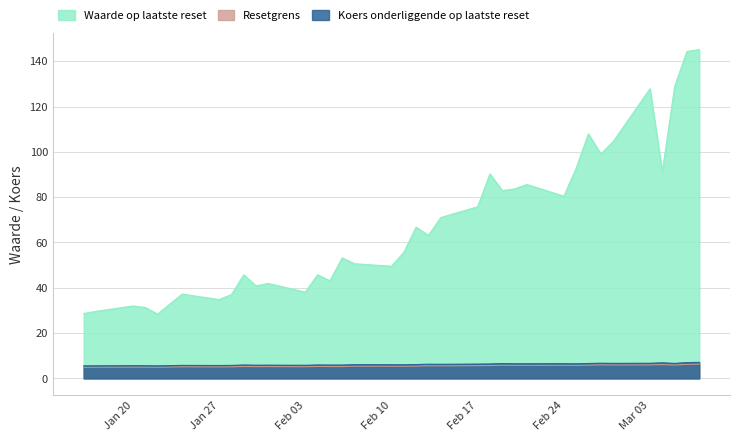

The Waarde op laatste reset series shows 9.2 at 2025-02-05. True or false?

False